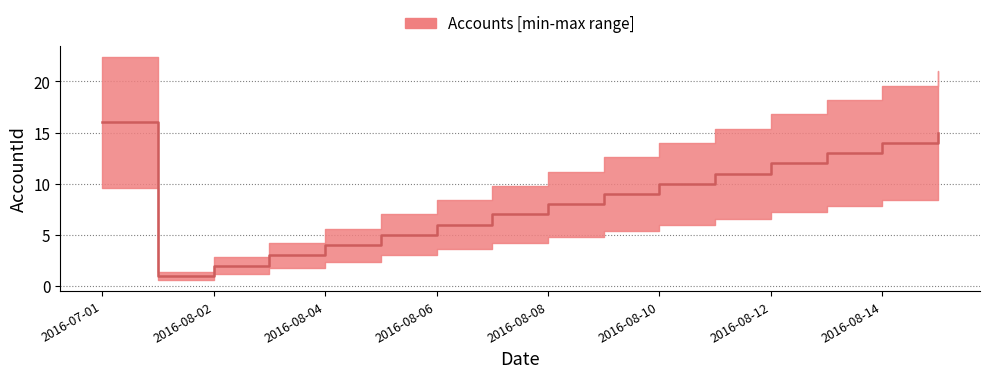

What is the minimum value shown in the chart?

1